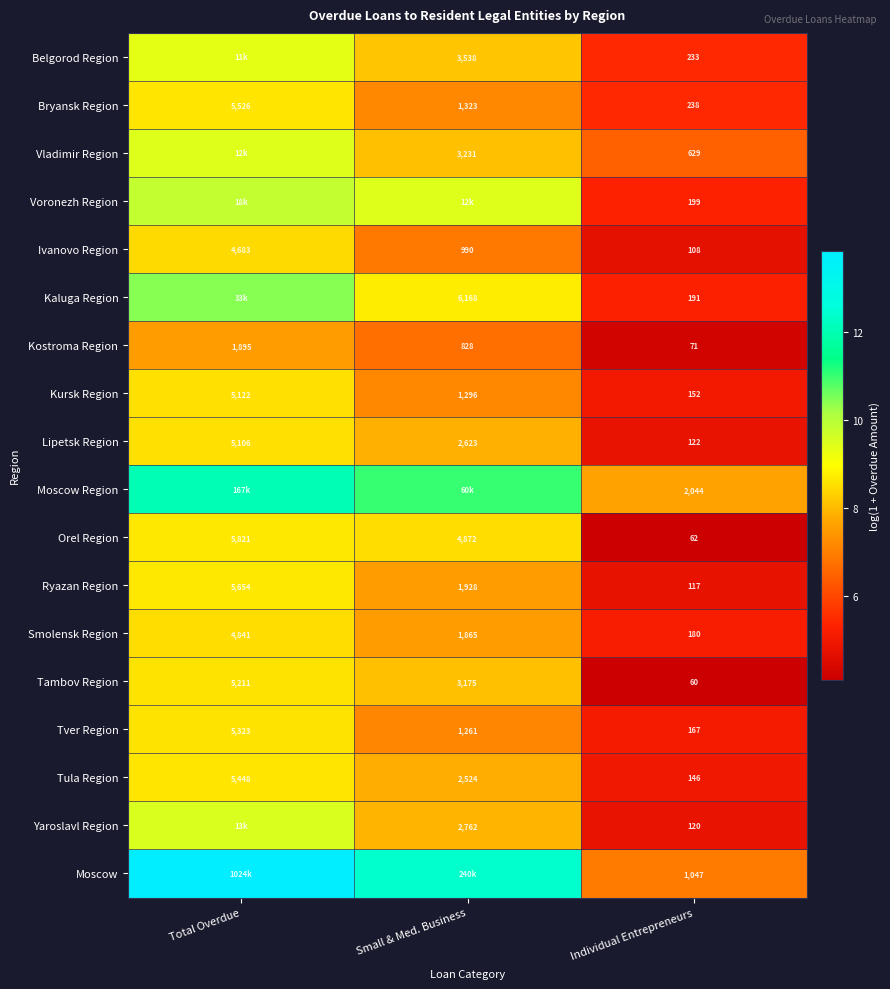

Where is Smolensk Region nearest to the value 2510?

Small & Med. Business